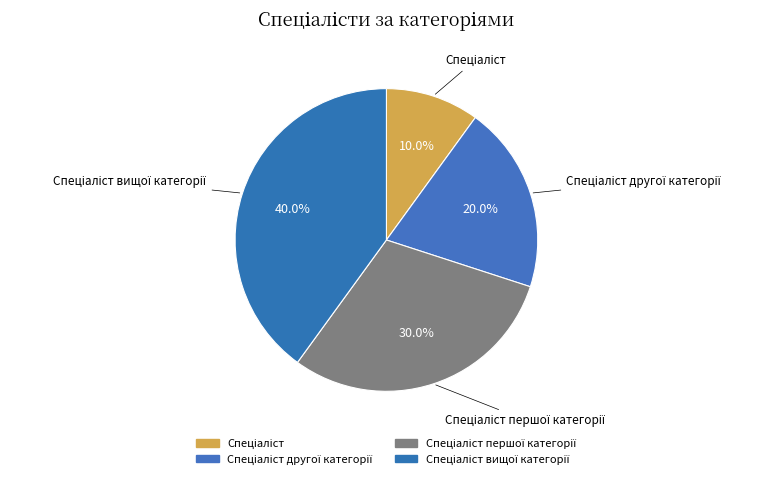

How many slices are in this pie chart?

4